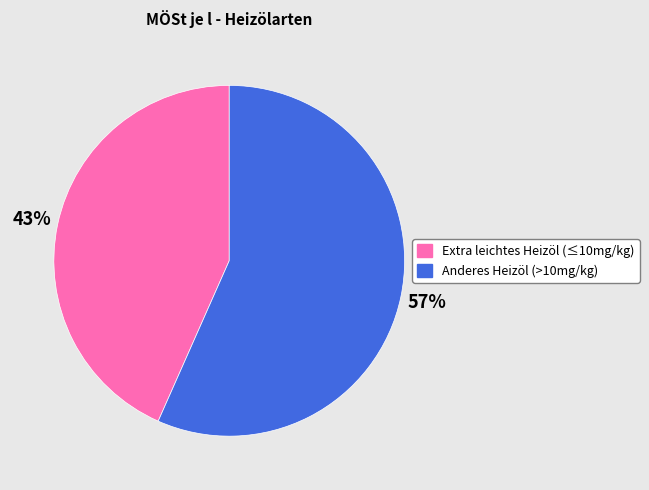

Is there a majority slice in this chart?

Yes